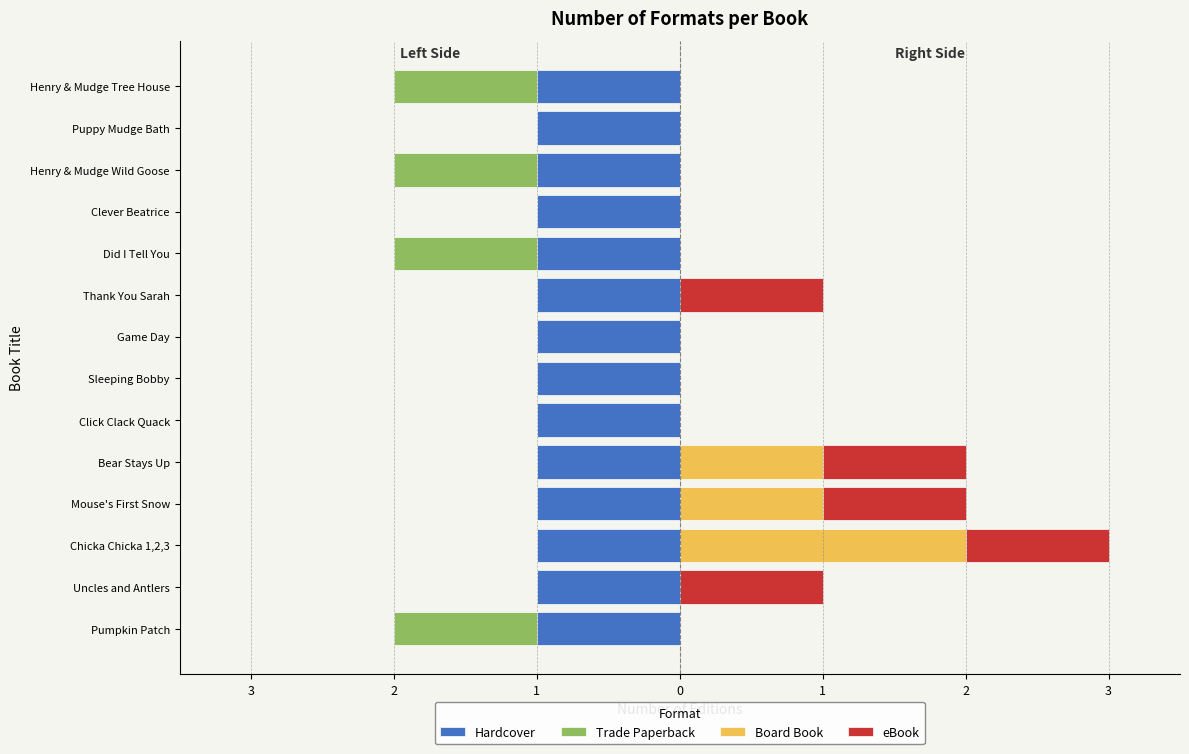

Count the number of data series in this chart.

4